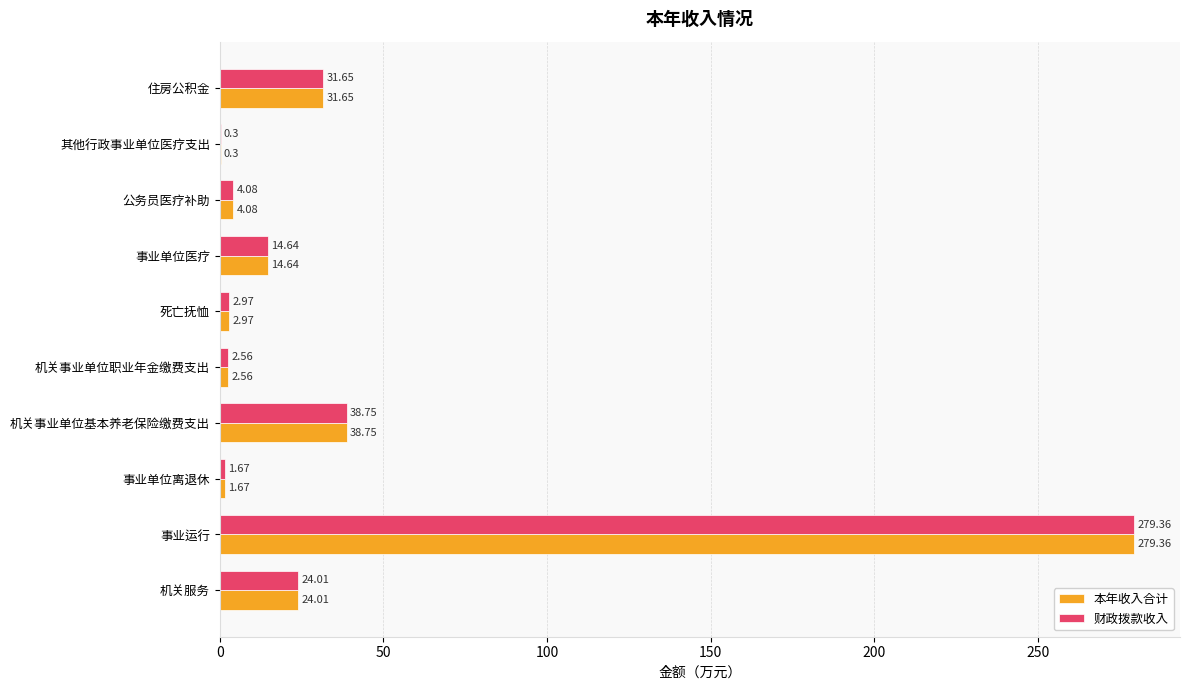

What is the total value across all series at 机关事业单位基本养老保险缴费支出?

77.5